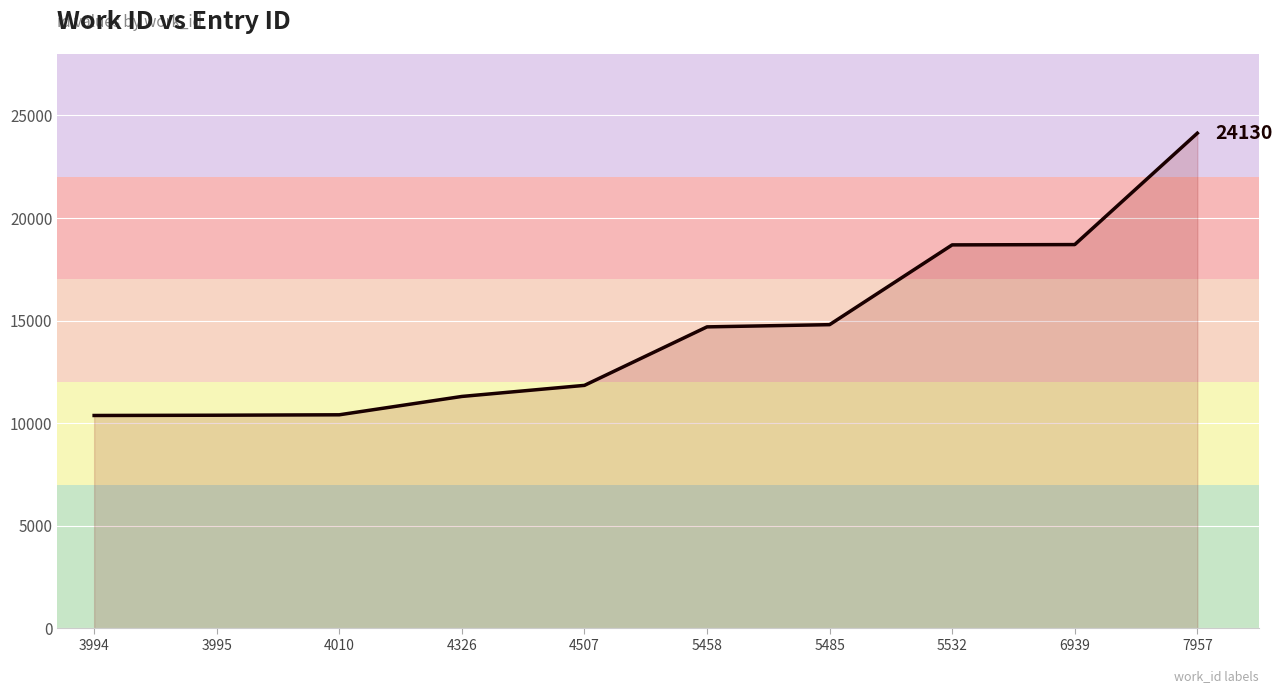

True or false: the data shows 10372 at 3994.

True